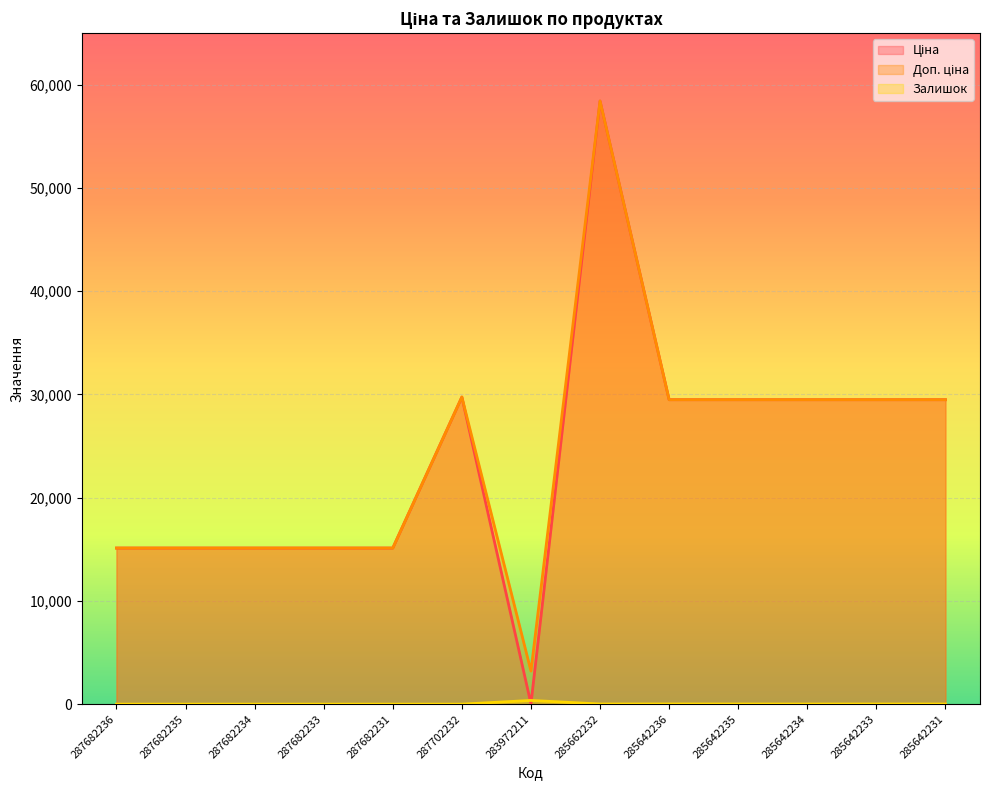

Which series changed the most between 287682233 and 287682231?

Ціна